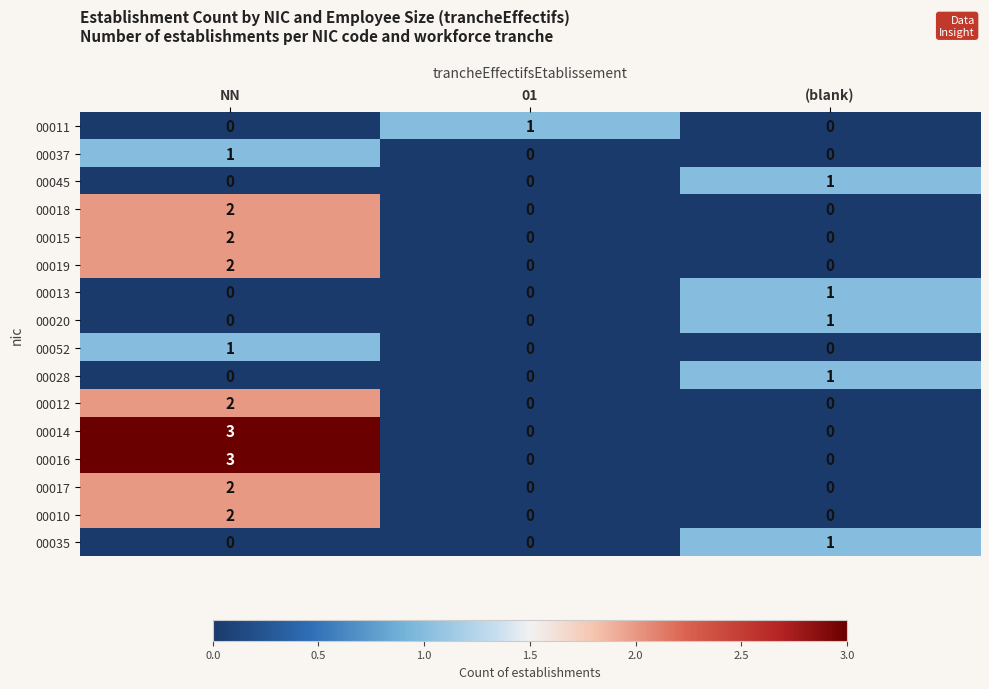

What is the greatest value displayed?

3